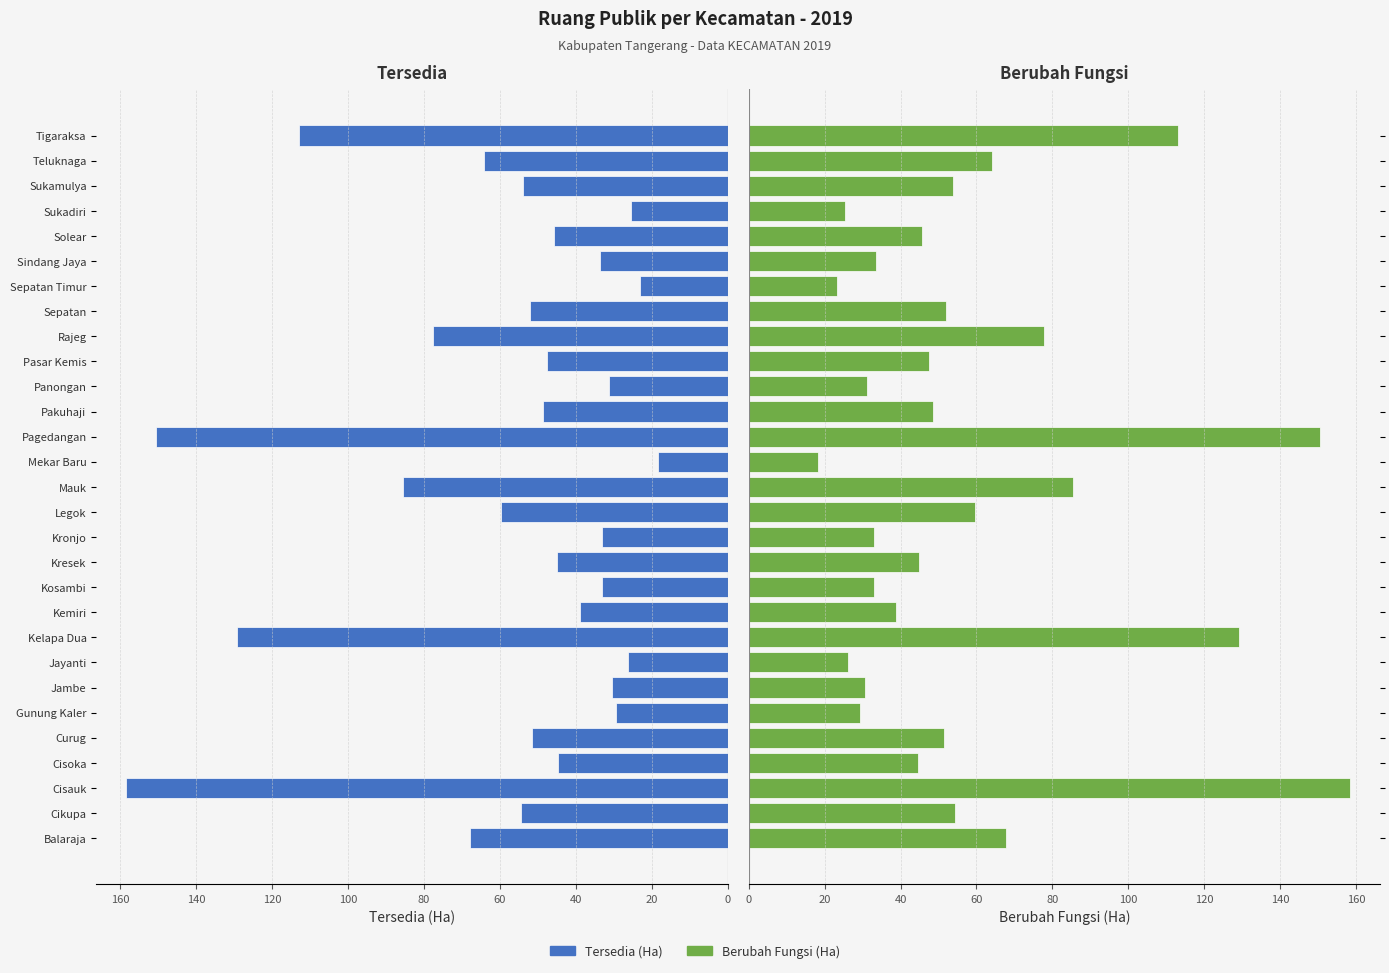

What is the sum of the Berubah Fungsi (Ha) values at Balaraja and Pakuhaji?

116.5